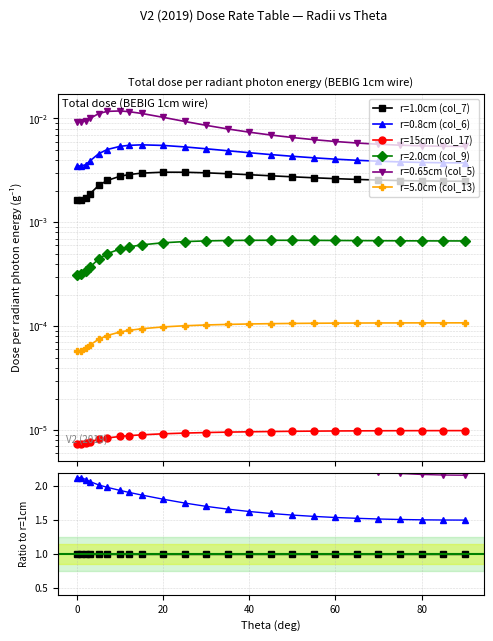

What is the sum of all values?

0.1